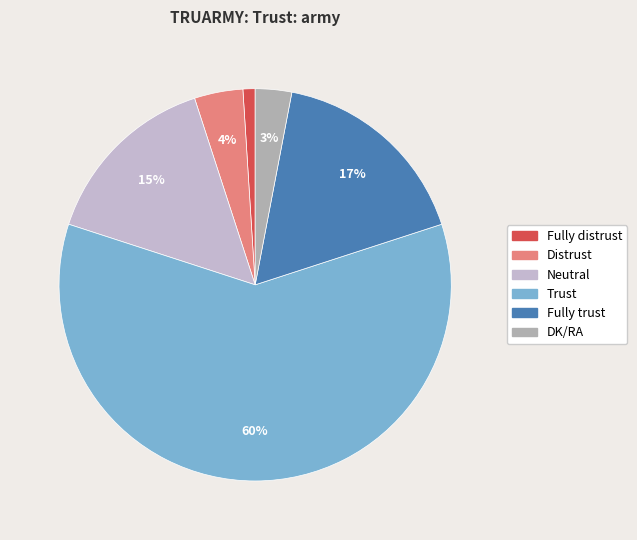

How many slices are in this pie chart?

6